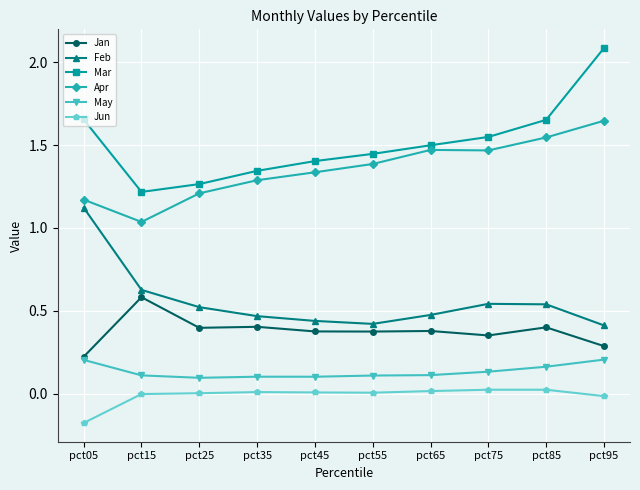

True or false: Mar and May intersect in this chart.

False